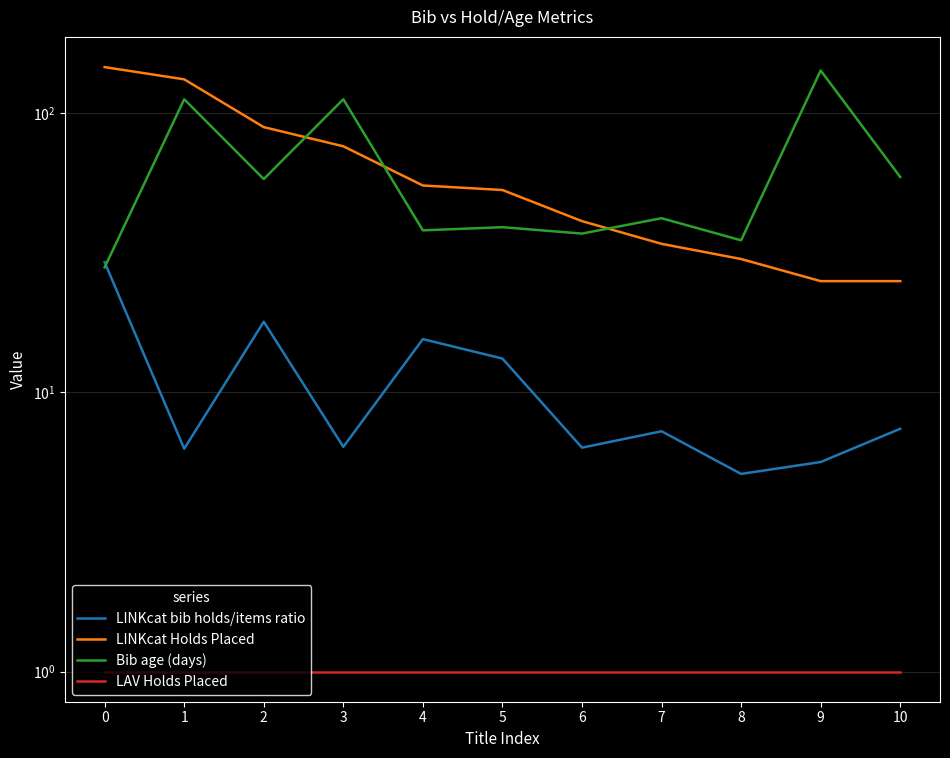

What is the average value of the Bib age (days) series?

63.8